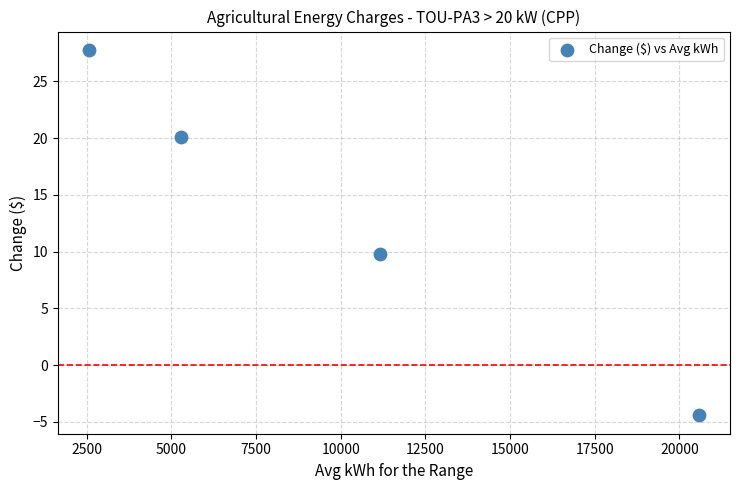

What is the range of X values (max minus min)?

18040.2